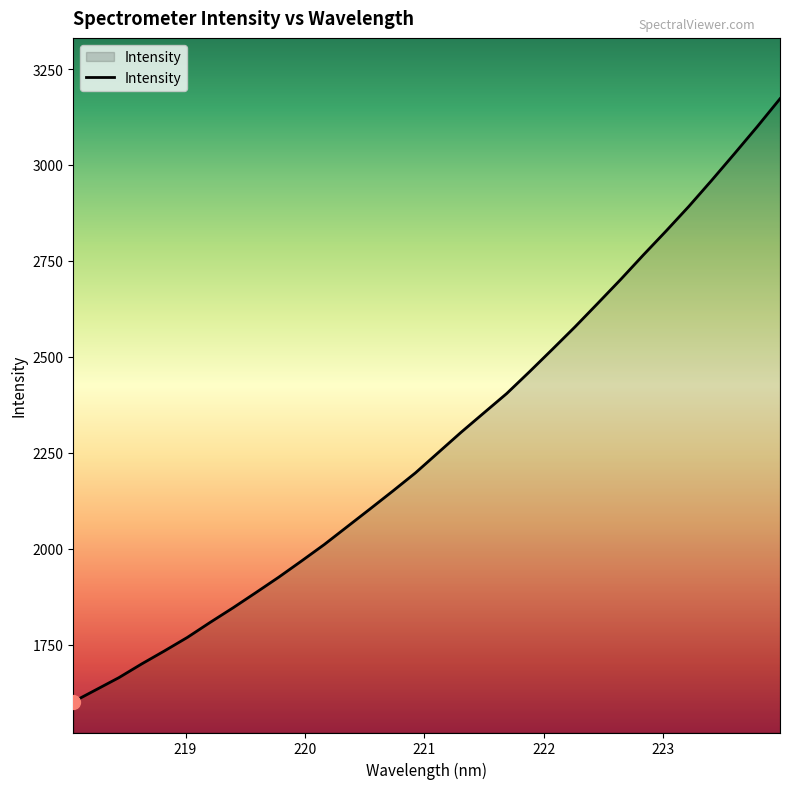

What is the difference between the maximum and minimum values?

1571.7